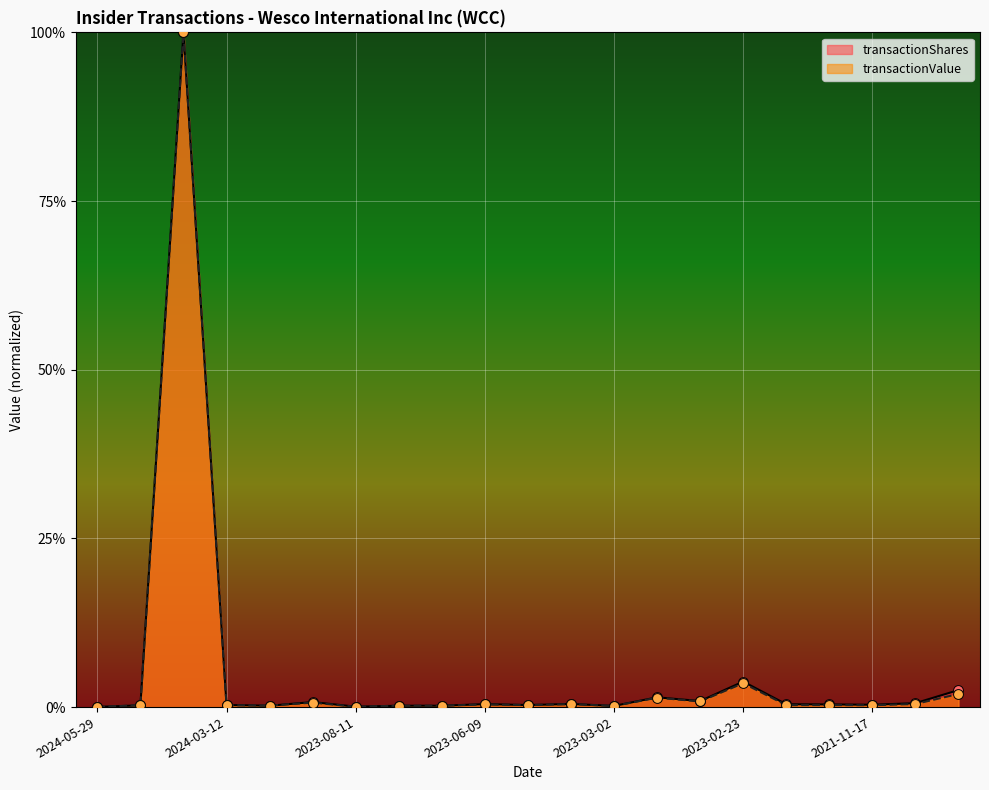

Which series has the largest Y range (max minus min)?

transactionShares